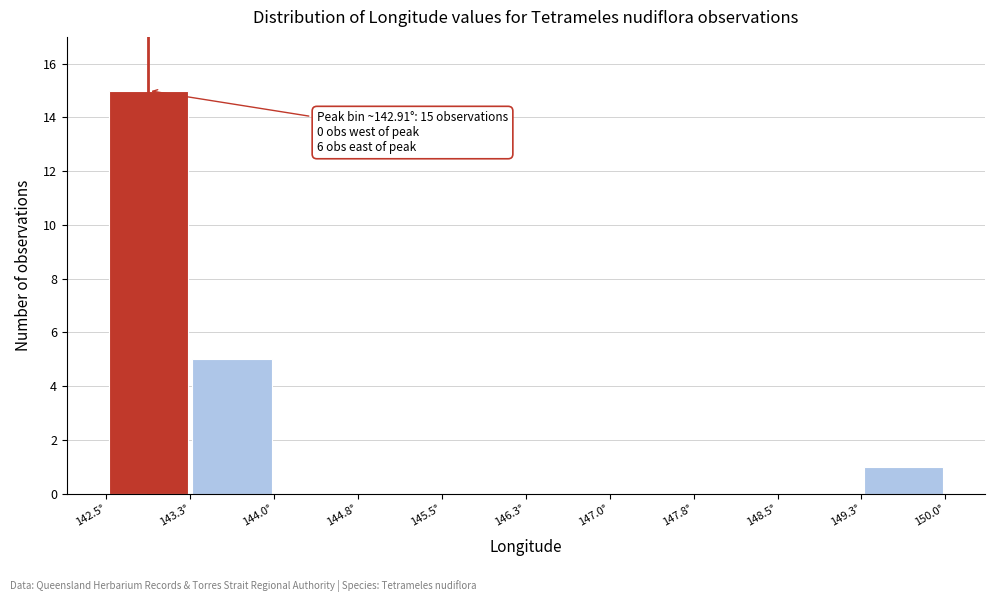

Which range on the x-axis has the tallest bar?

142.5 to 143.3